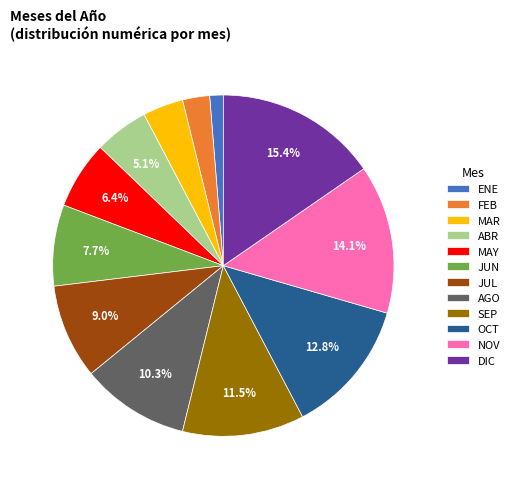

To the nearest percent, what is the difference between the AGO and ABR slice percentages?

5%